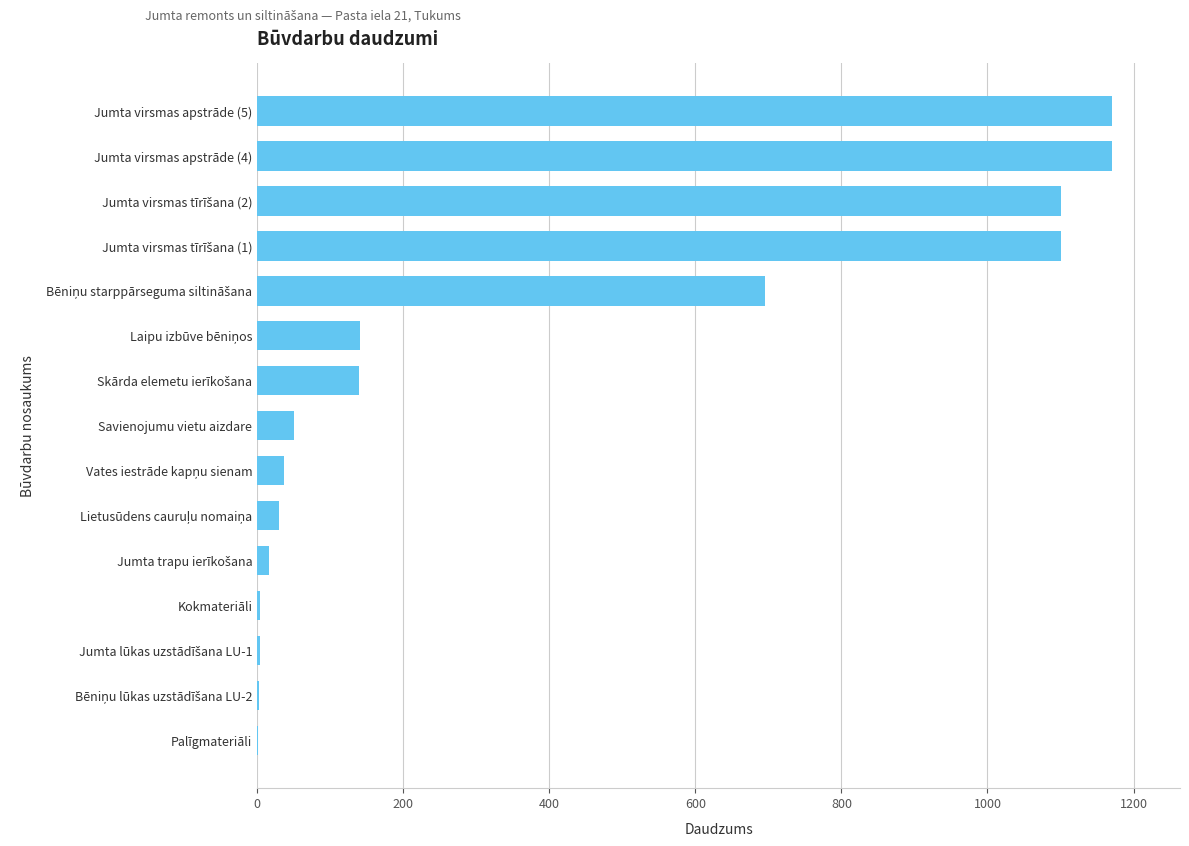

What is the sum of all values?

5659